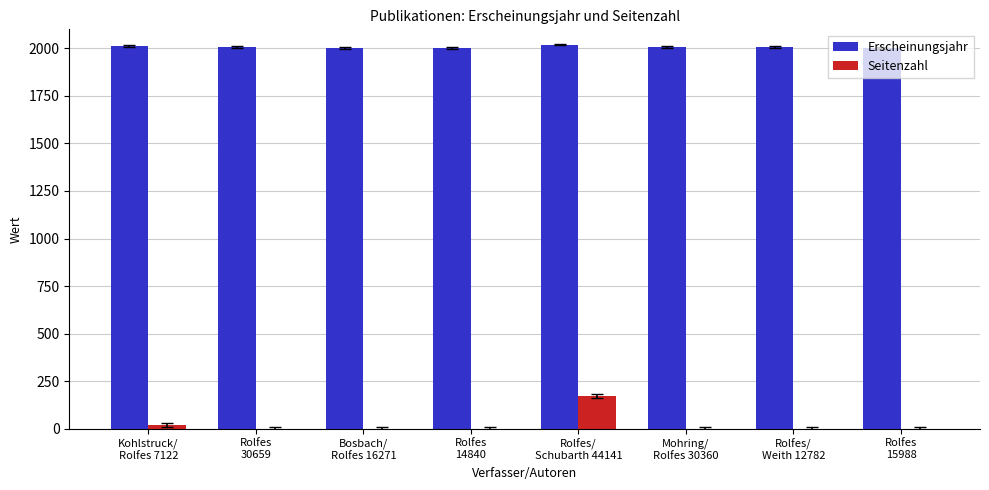

What is the maximum value shown in the chart?

2020